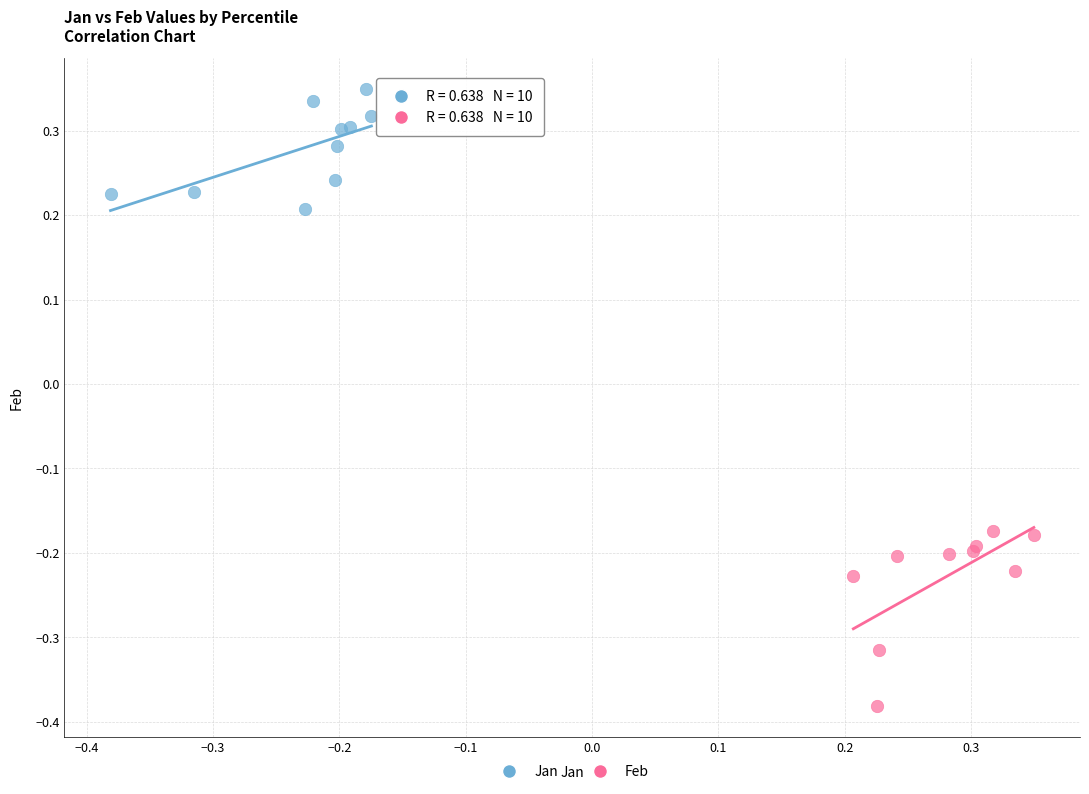

Which series contains the highest Y value?

Jan